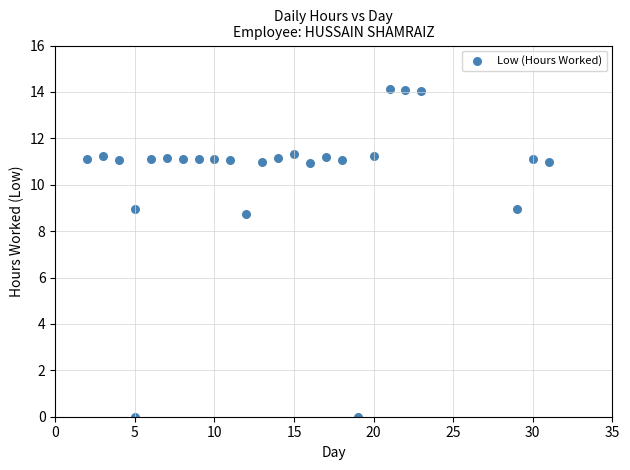

What is the range of Y values (max minus min)?

14.1